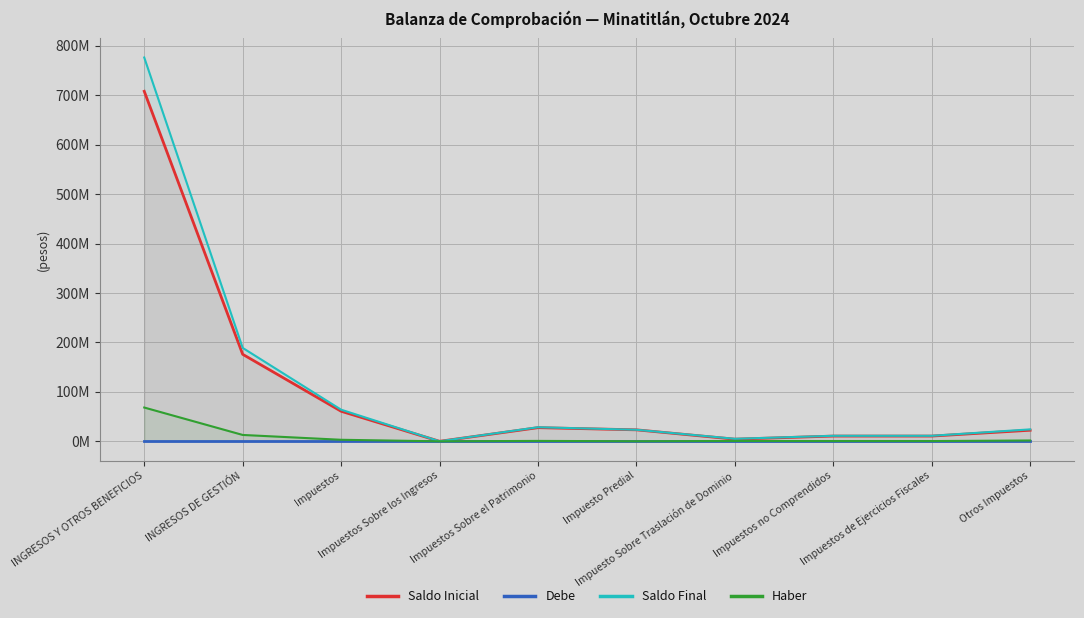

What are all the series names shown in the legend?

Saldo Inicial, Debe, Saldo Final, Haber